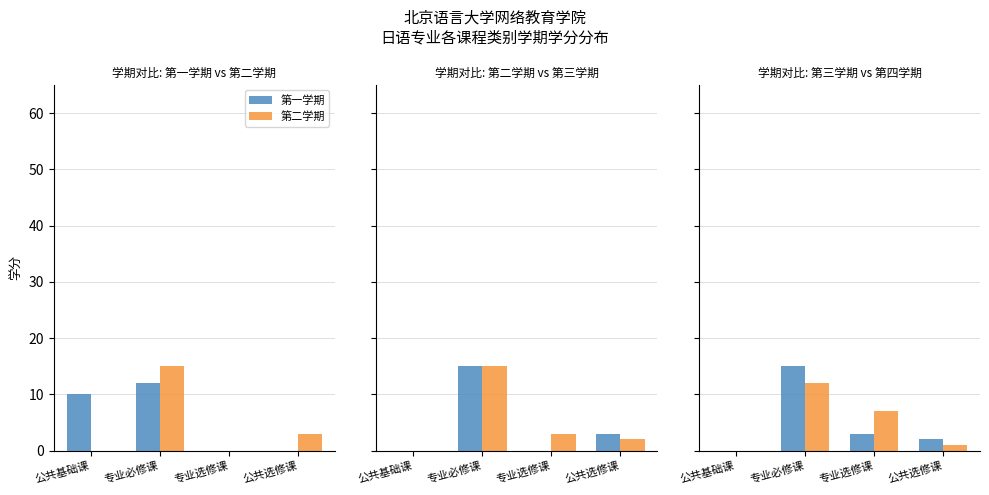

The 第一学期 series shows -6 at 公共选修课. True or false?

False